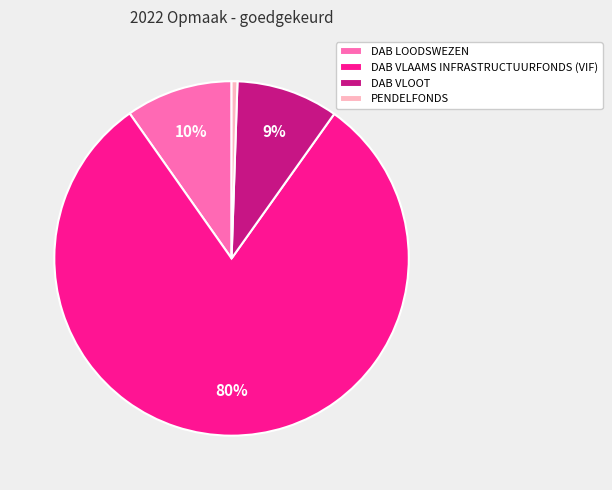

Is it true that DAB VLOOT is 1% of the pie?

False